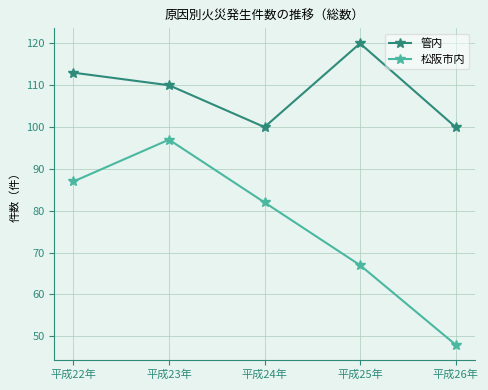

True or false: 管内 and 松阪市内 cross at least once.

False